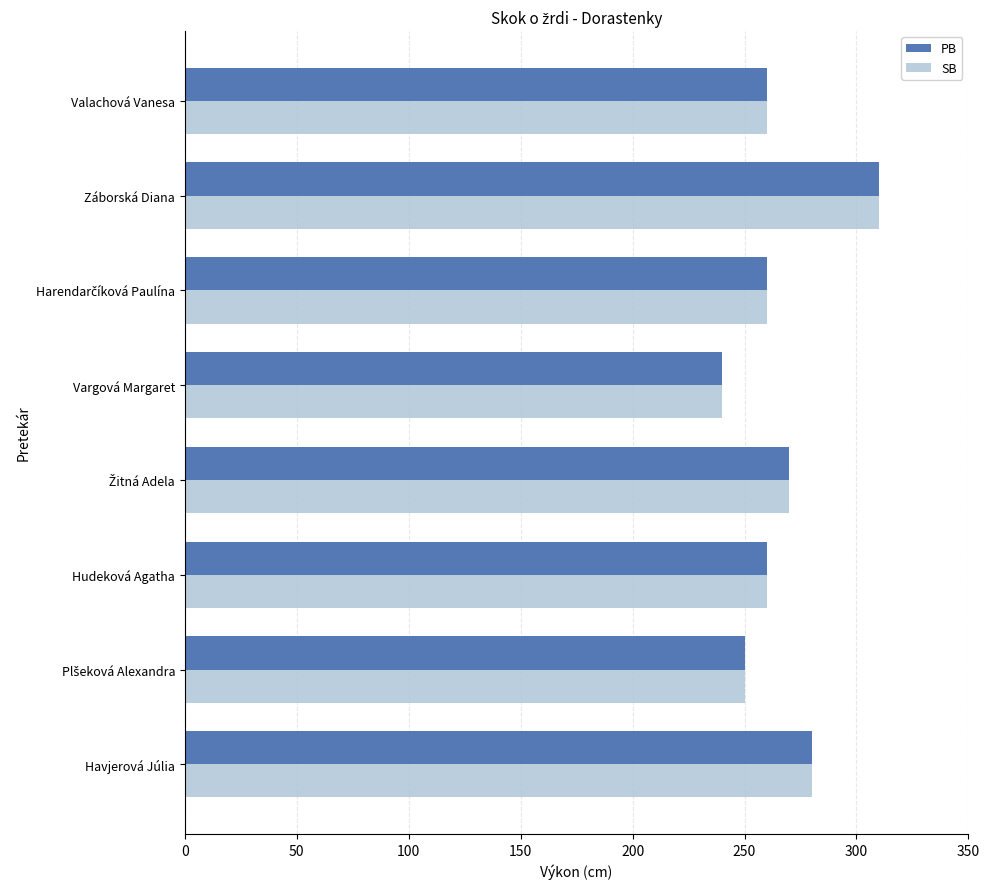

Which label corresponds to the smallest value in the chart?

Vargová Margaret